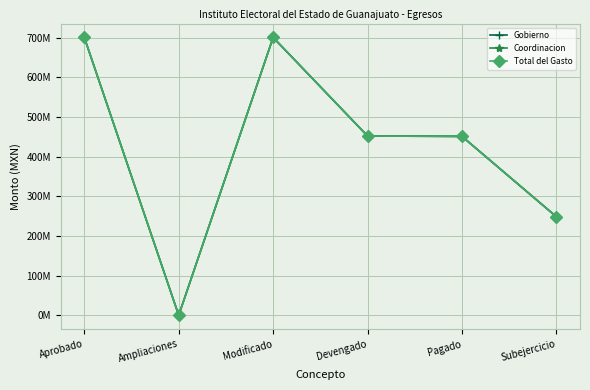

What are all the series names shown in the legend?

Gobierno, Coordinacion, Total del Gasto